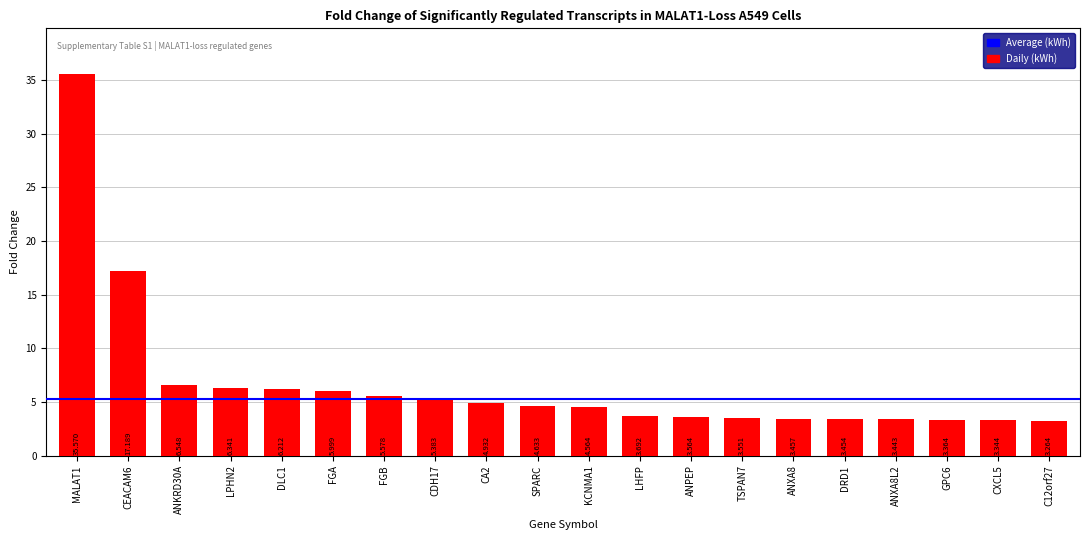

How many series are shown in this chart?

1